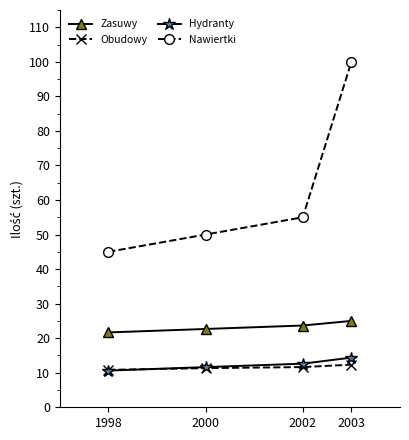

What is the sum of all Obudowy values?

46.1